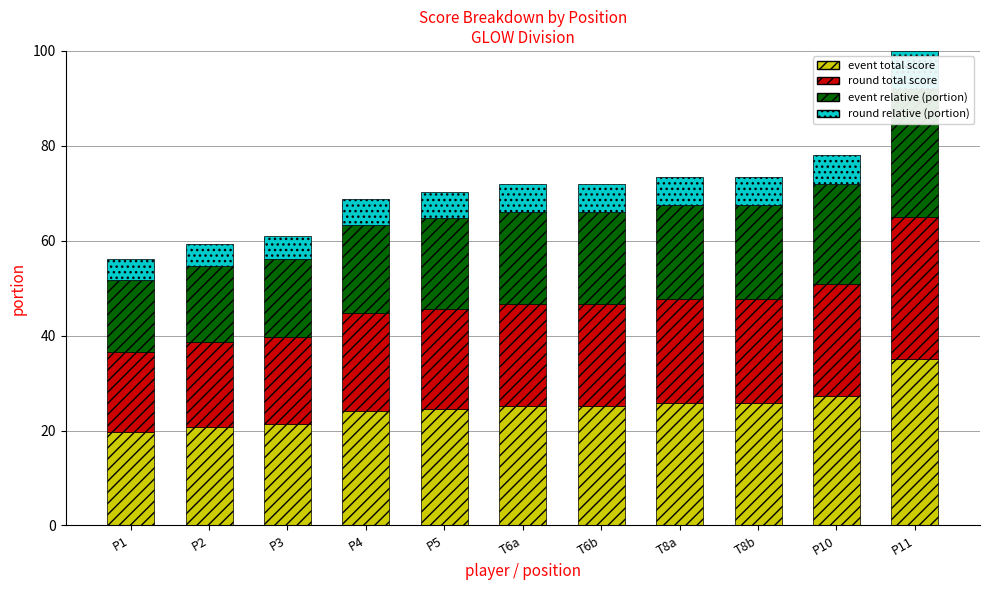

Reading left to right, extract all data points from this chart.

event total (portion): 19.7	20.8	21.3	24.1	24.6	25.2	25.2	25.7	25.7	27.3	35.0
round total (portion): 16.9	17.8	18.3	20.6	21.1	21.6	21.6	22.0	22.0	23.4	30.0
event relative (portion): 15.2	16.0	16.5	18.6	19.0	19.4	19.4	19.8	19.8	21.1	27.0
round relative (portion): 4.5	4.8	4.9	5.5	5.6	5.8	5.8	5.9	5.9	6.2	8.0